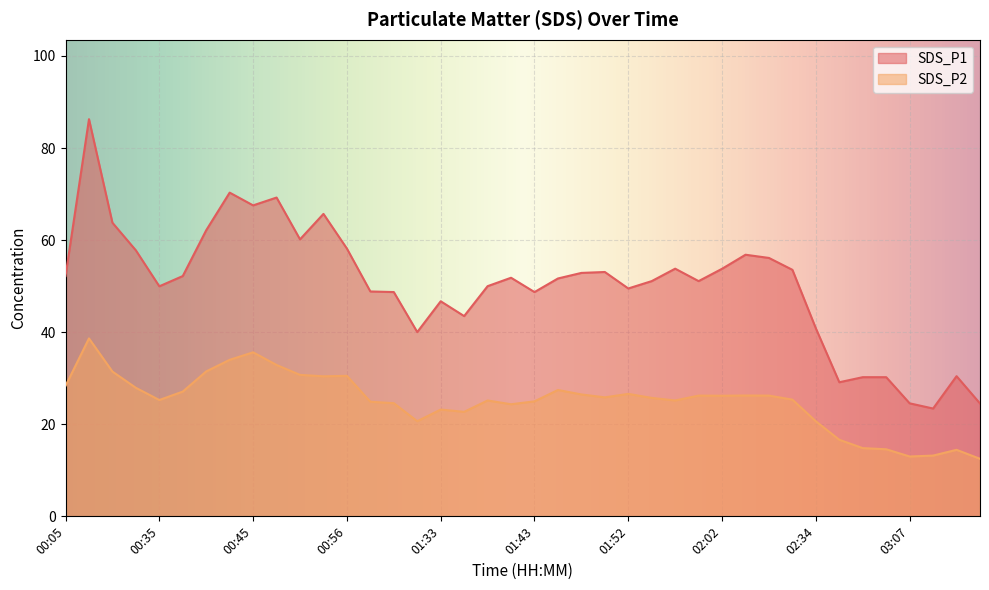

Where is the first local maximum for SDS_P2?

00:24